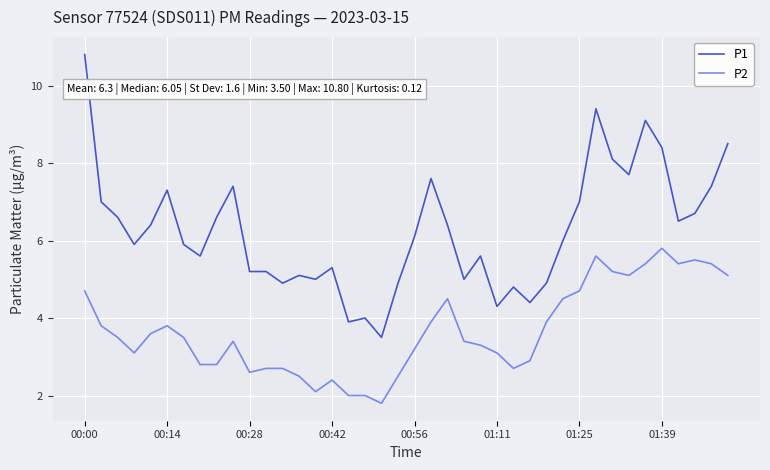

What is the greatest value displayed?

10.8